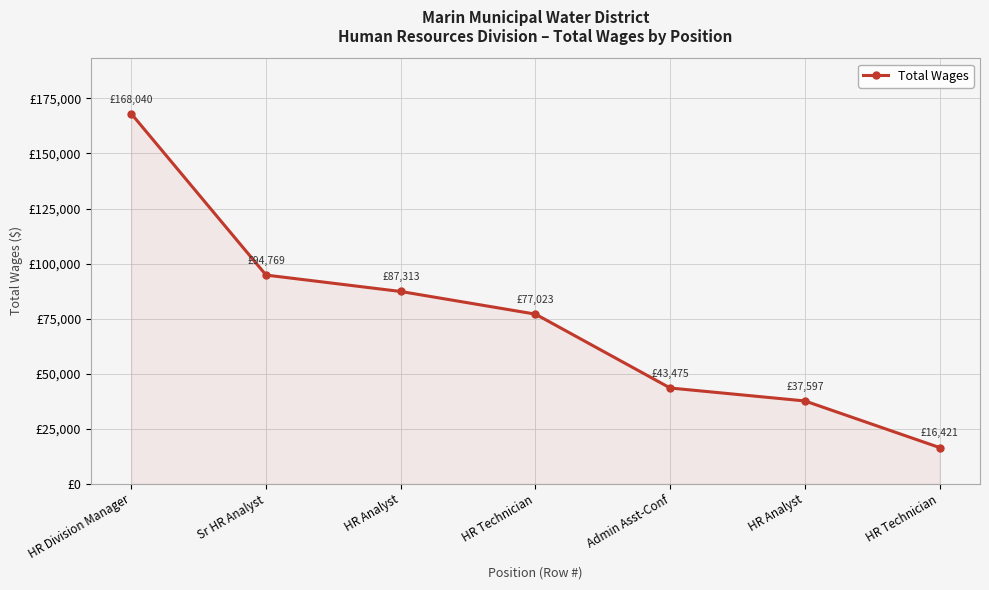

Is it true that the value at HR Analyst is 50760?

False